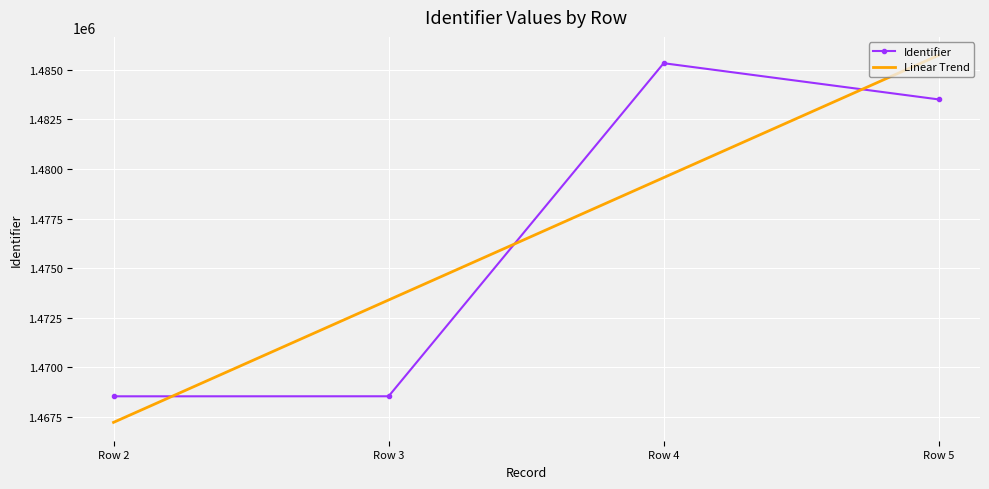

What is the difference between the highest and lowest values at Row 4?

5761.7